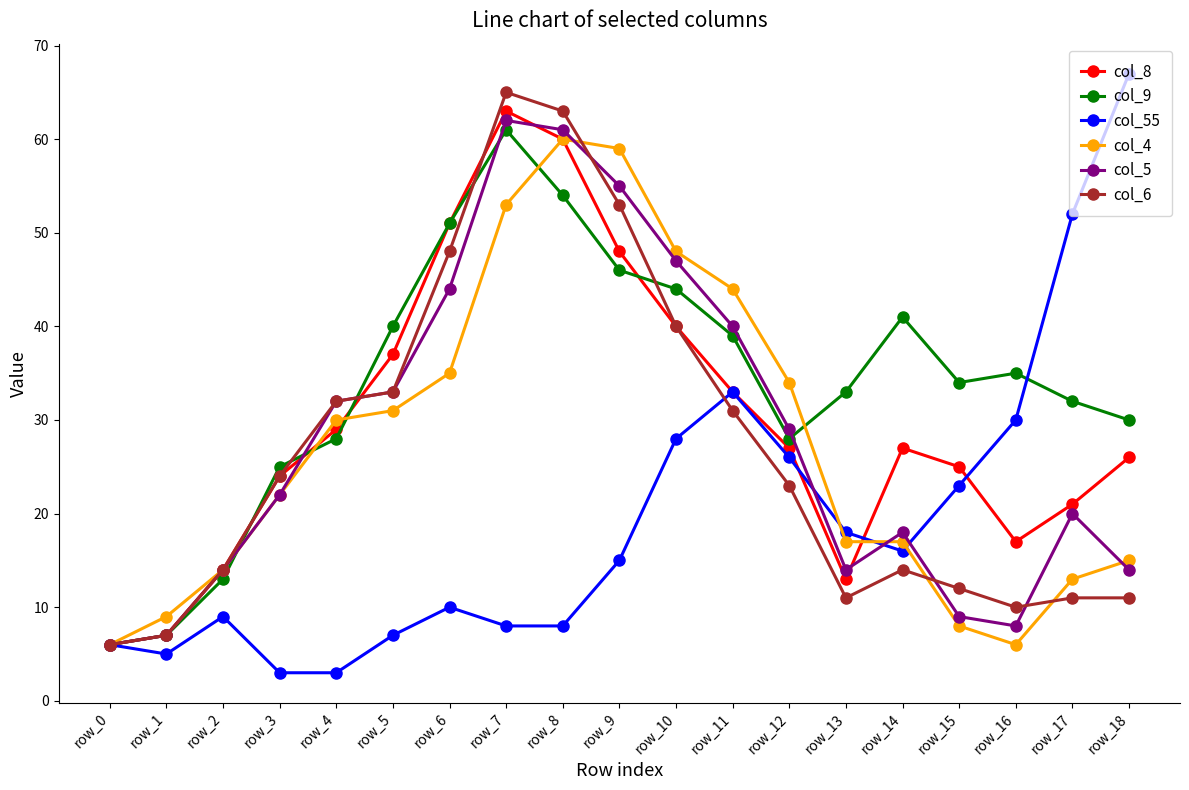

Reading left to right, list all the values displayed in this chart.

col_8: 6	7	14	24	29	37	51	63	60	48	40	33	27	13	27	25	17	21	26
col_9: 6	7	13	25	28	40	51	61	54	46	44	39	28	33	41	34	35	32	30
col_55: 6	5	9	3	3	7	10	8	8	15	28	33	26	18	16	23	30	52	67
col_4: 6	9	14	22	30	31	35	53	60	59	48	44	34	17	17	8	6	13	15
col_5: 6	7	14	22	32	33	44	62	61	55	47	40	29	14	18	9	8	20	14
col_6: 6	7	14	24	32	33	48	65	63	53	40	31	23	11	14	12	10	11	11